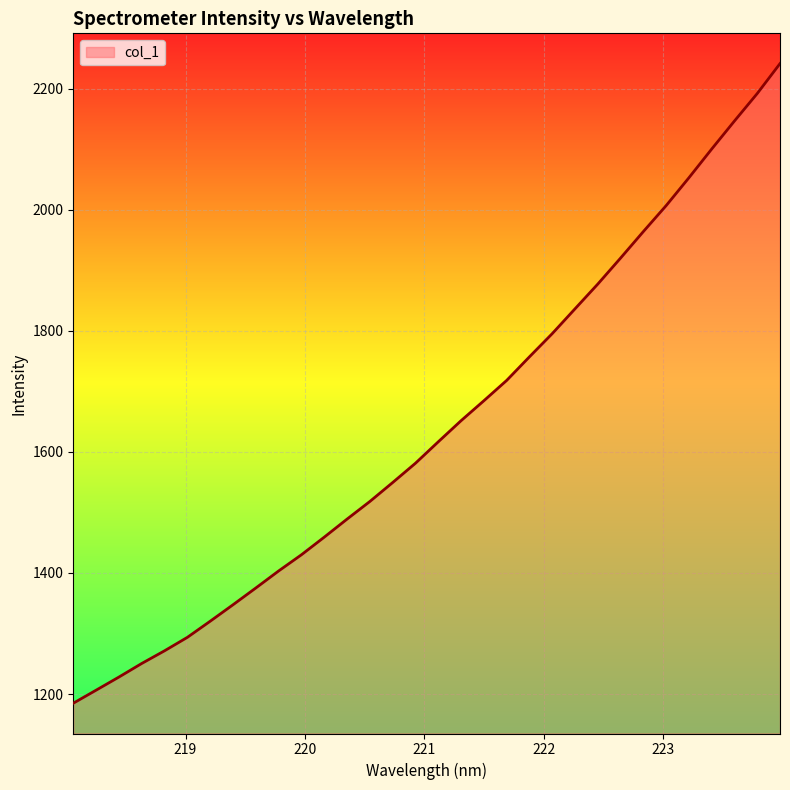

What is the minimum value shown in the chart?

1184.9